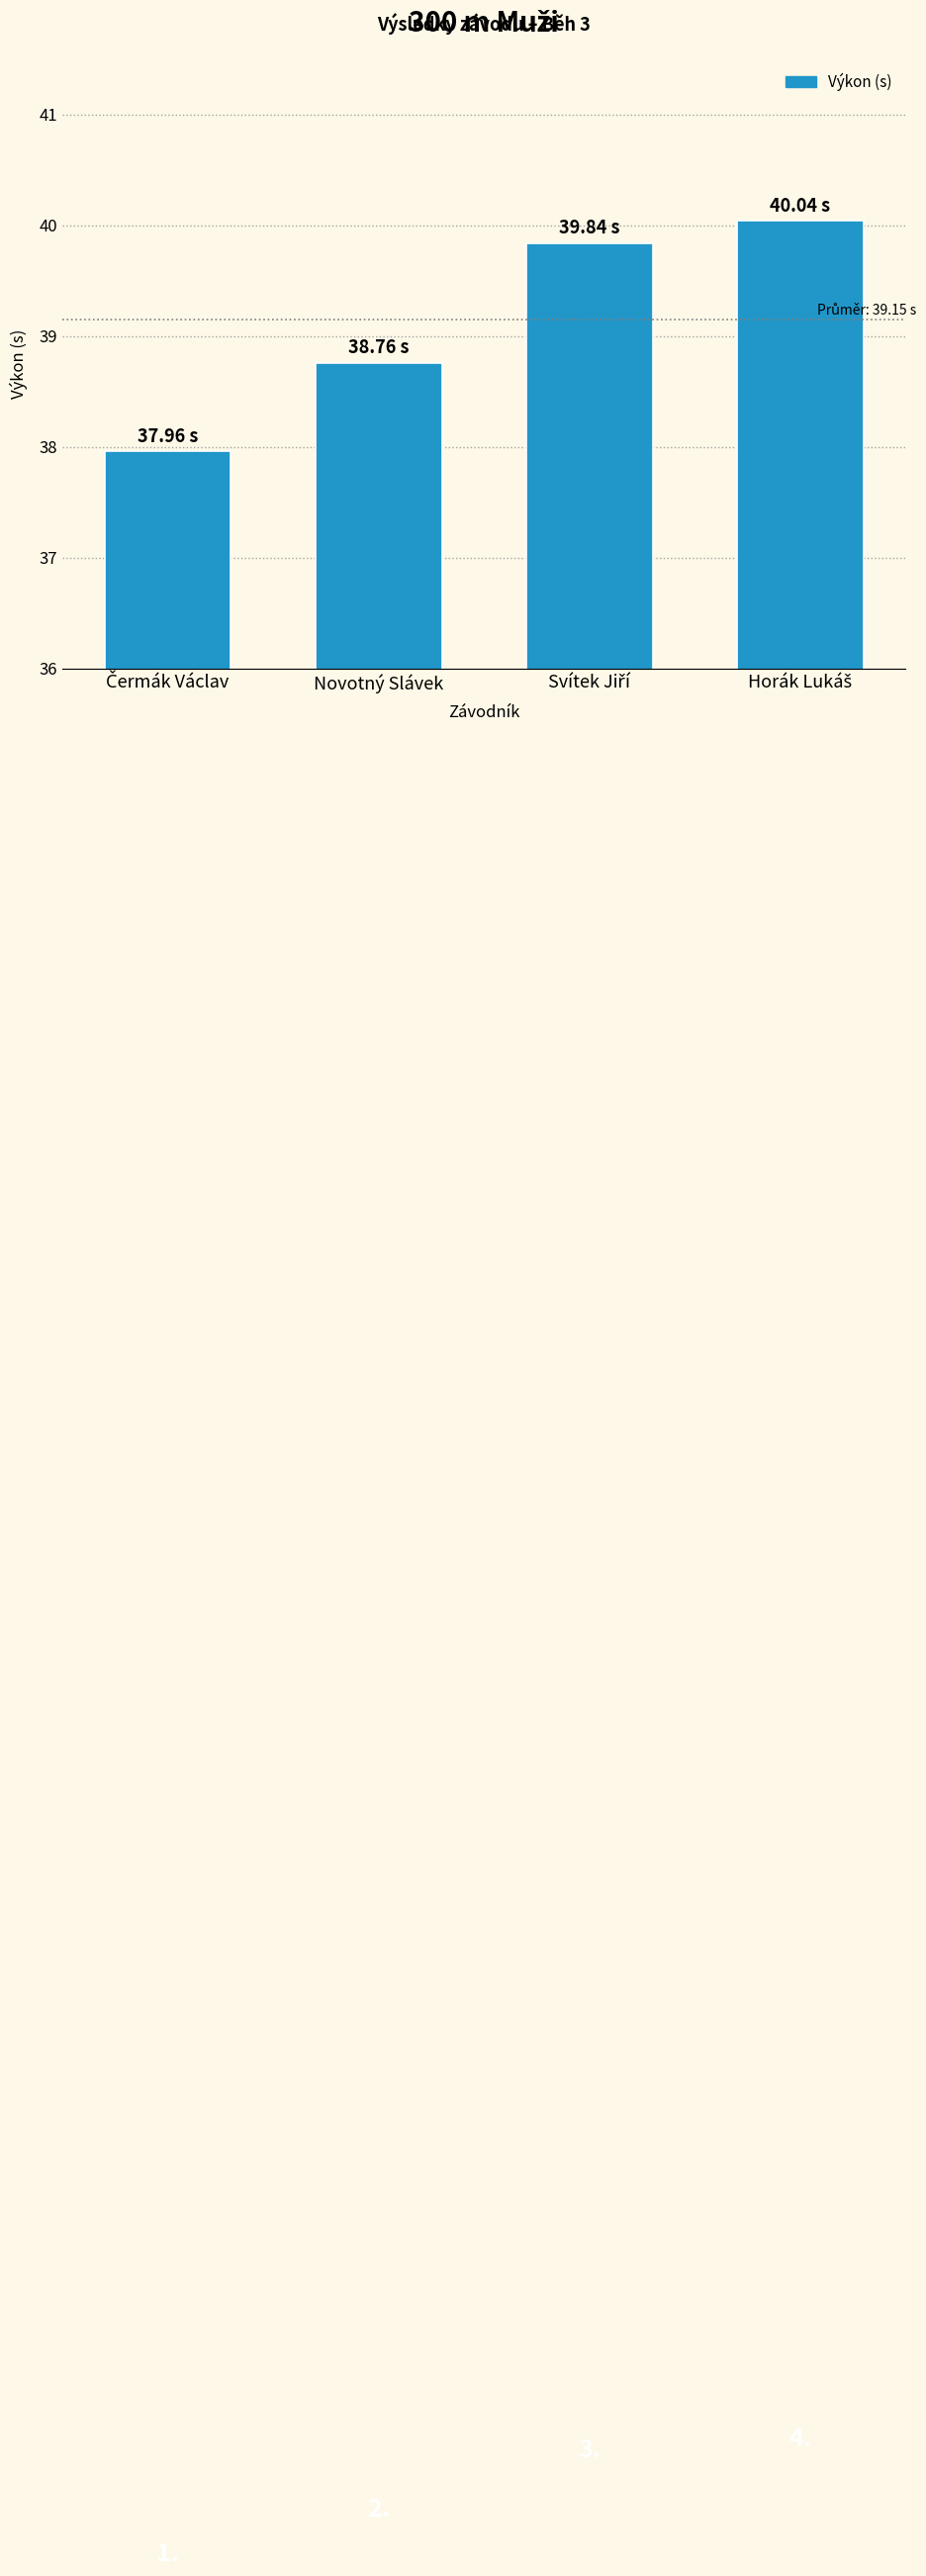

At which category does the chart reach its minimum across all series?

Čermák Václav